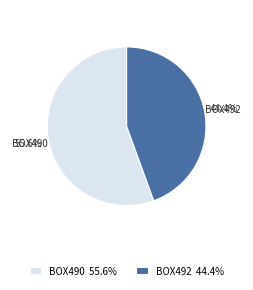

To the nearest percent, what is the difference between the BOX490 and BOX492 slice percentages?

11%